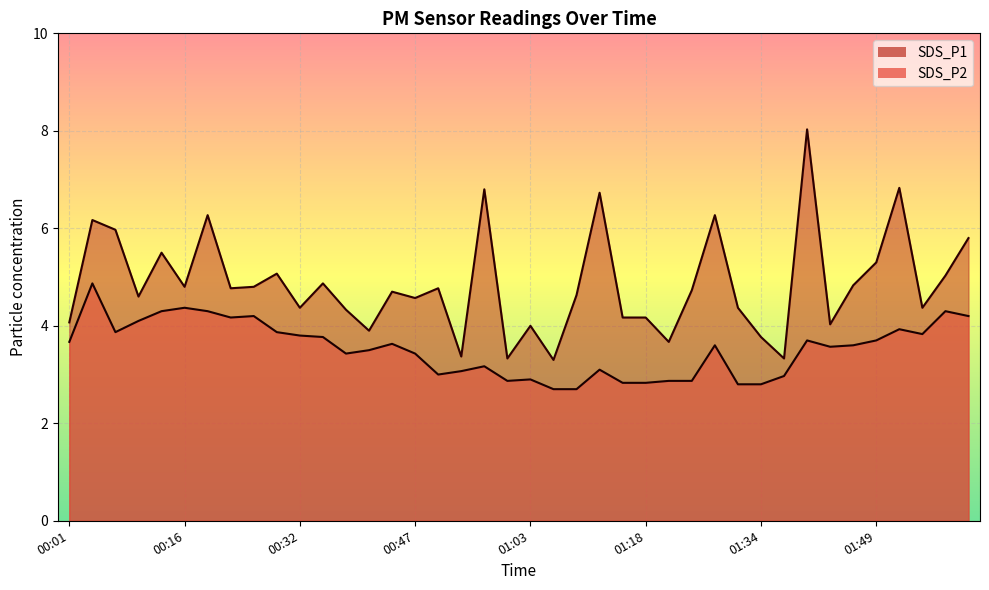

What is the difference between the maximum and minimum values in the SDS_P2 series?

2.2